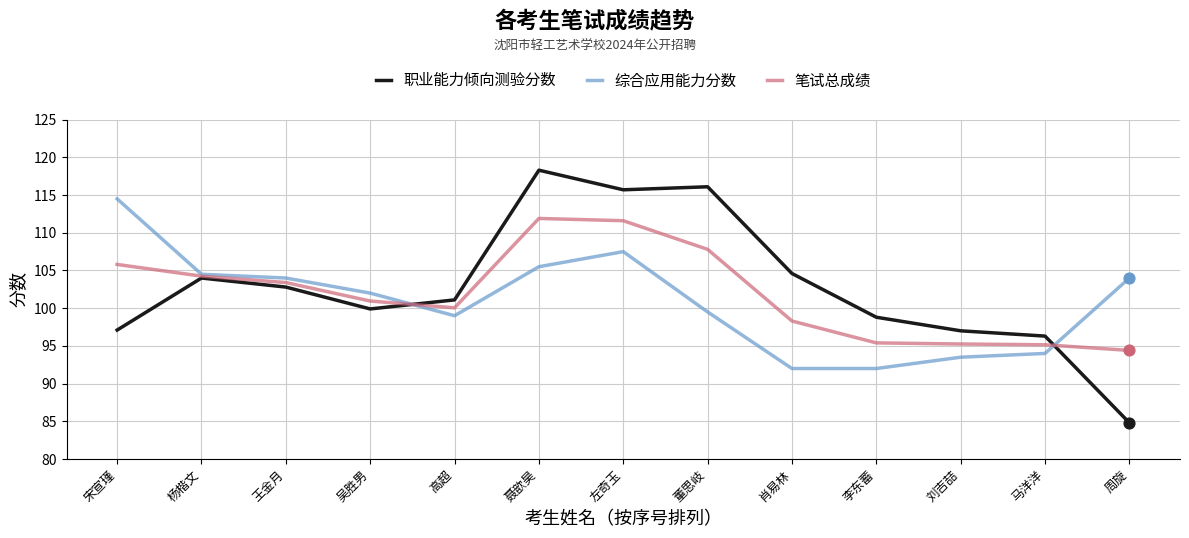

Is the value of 笔试总成绩 at 杨楷文 greater than the value of 职业能力倾向测验分数 at 周旋?

Yes